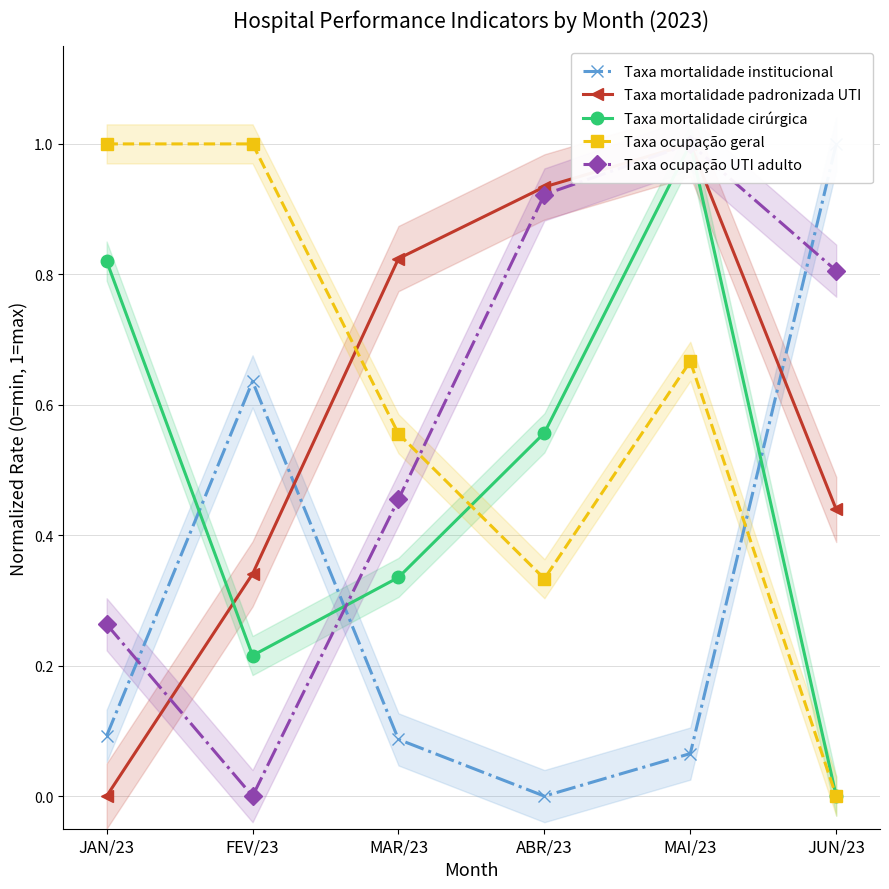

Where do Taxa mortalidade padronizada UTI and Taxa mortalidade cirúrgica first cross each other?

JAN/23 and FEV/23